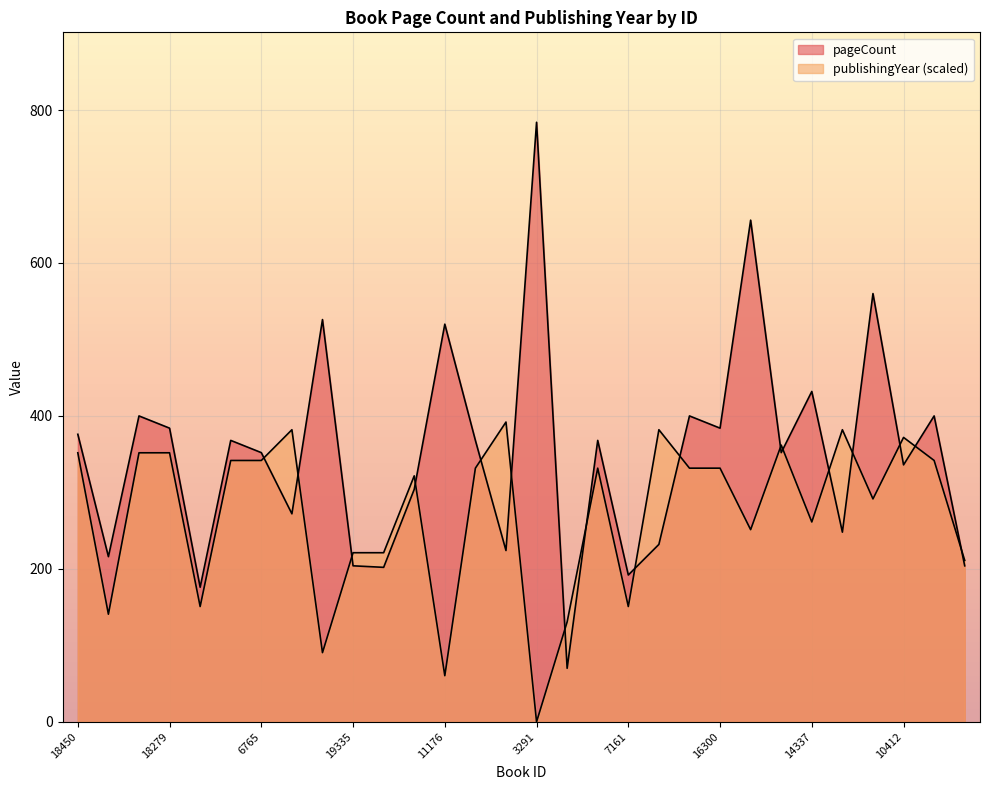

Rank the categories by pageCount value from highest to lowest.

3291, 13637, 6654, 5757, 11176, 14337, 18277, 16384, 16383, 18279, 16300, 18450, 6764, 10681, 17121, 6765, 9726, 10412, 20114, 14458, 17143, 3327, 19137, 19272, 19335, 19263, 19337, 7161, 6763, 11489